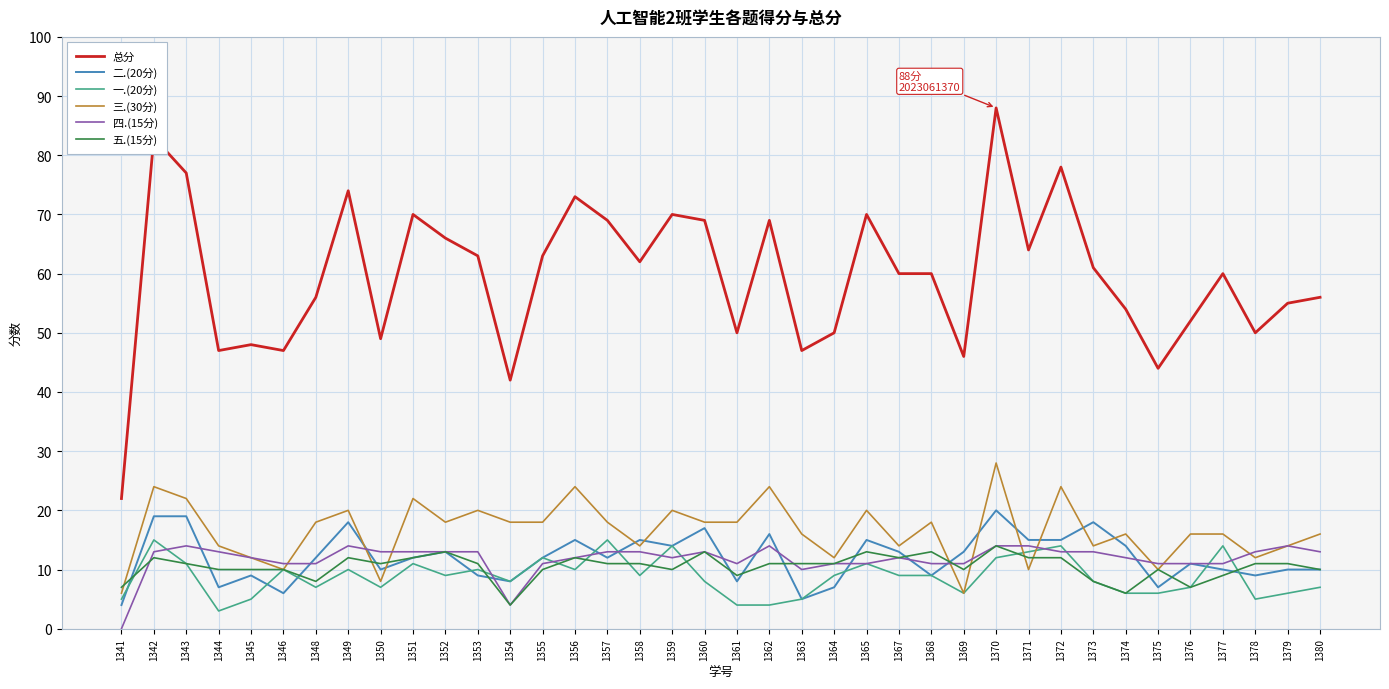

Count the number of data series in this chart.

6